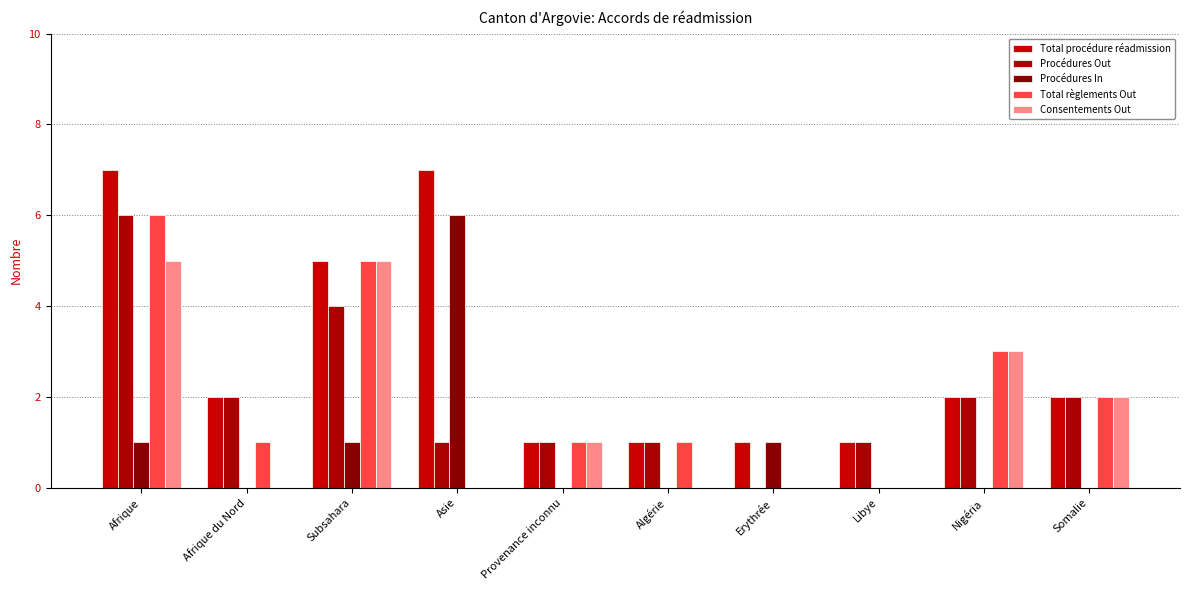

Which category has the lowest value across all series?

Erythrée